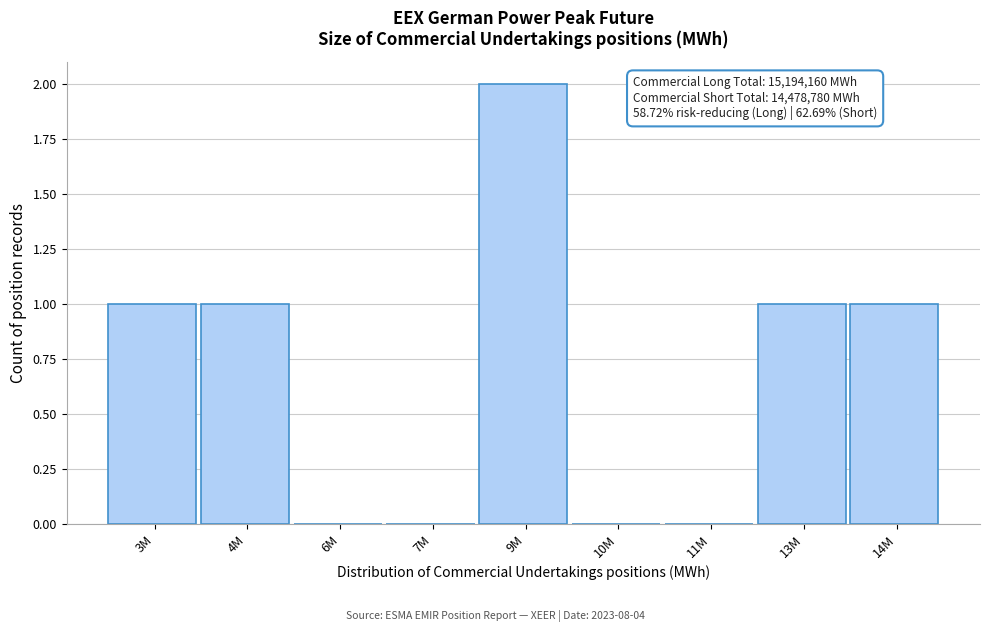

Reading left to right, transcribe all the data shown in this chart.

3M=1	4M=1	6M=0	7M=0	9M=2	10M=0	11M=0	13M=1	14M=1